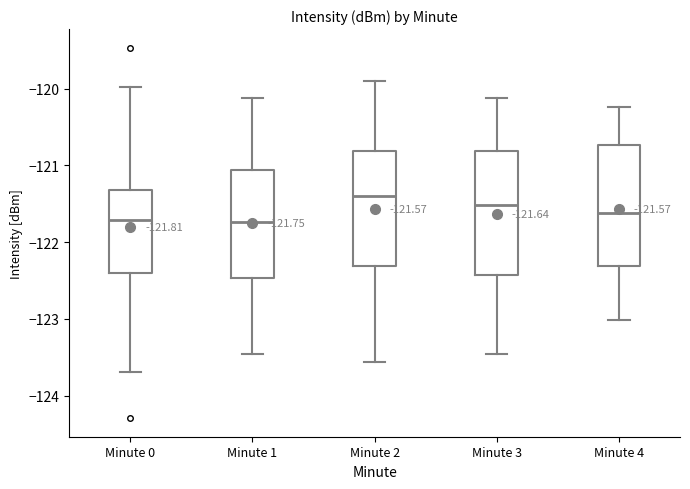

Which box has the highest median line?

Minute 2